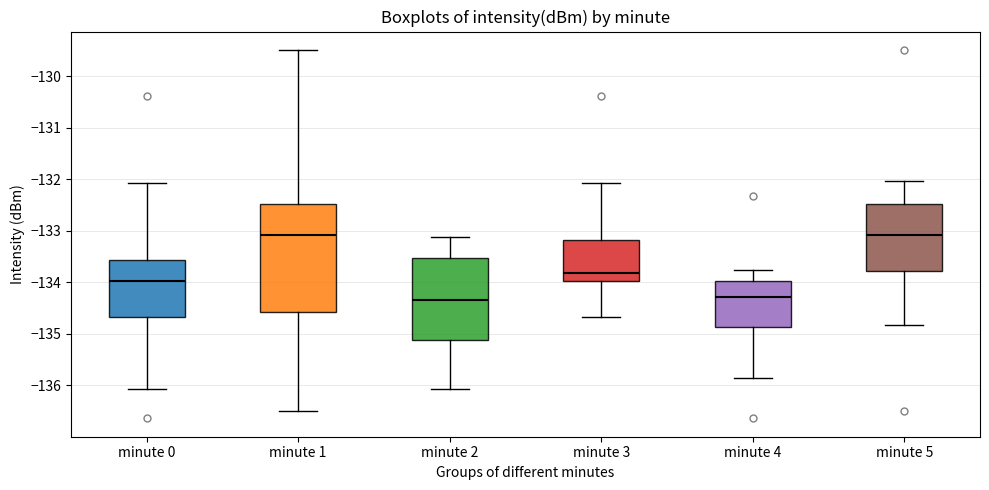

Which box is the tallest, from its lower edge to its upper edge?

minute 1